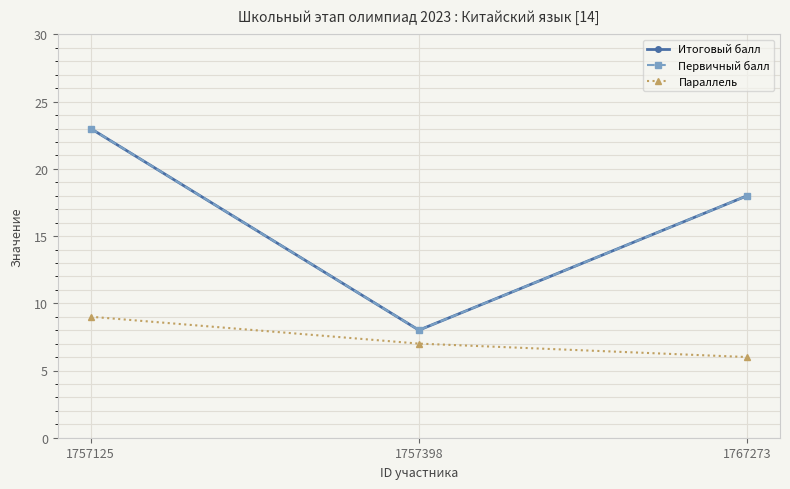

What is the approximate value of Итоговый балл at 1767273?

18